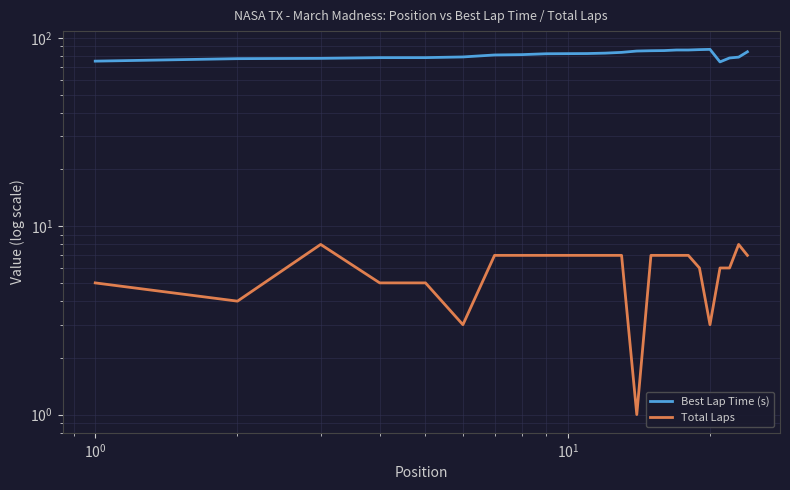

True or false: Best Lap Time (s) and Total Laps cross at least once.

False